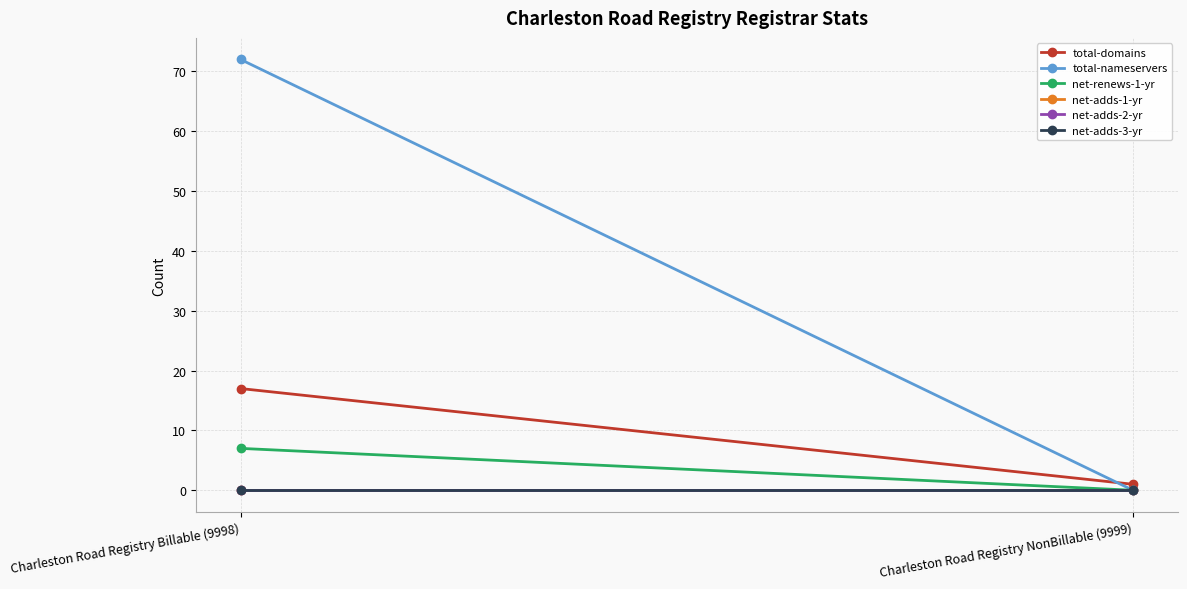

What is the label of the 2nd point from the right?

Charleston Road Registry Billable (9998)